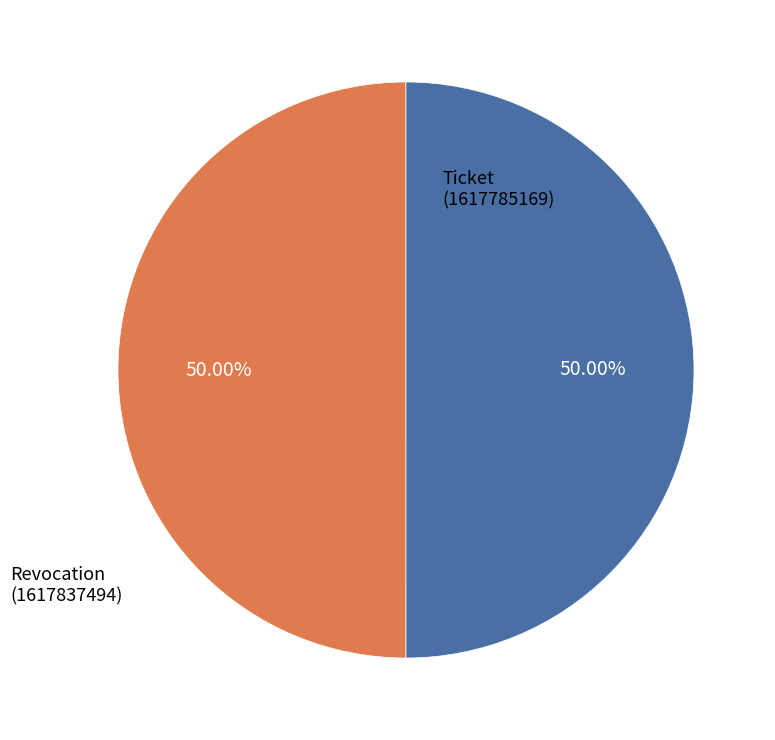

What is the ratio of the value at Ticket (1617785169) to the value at Revocation (1617837494)?

1.0